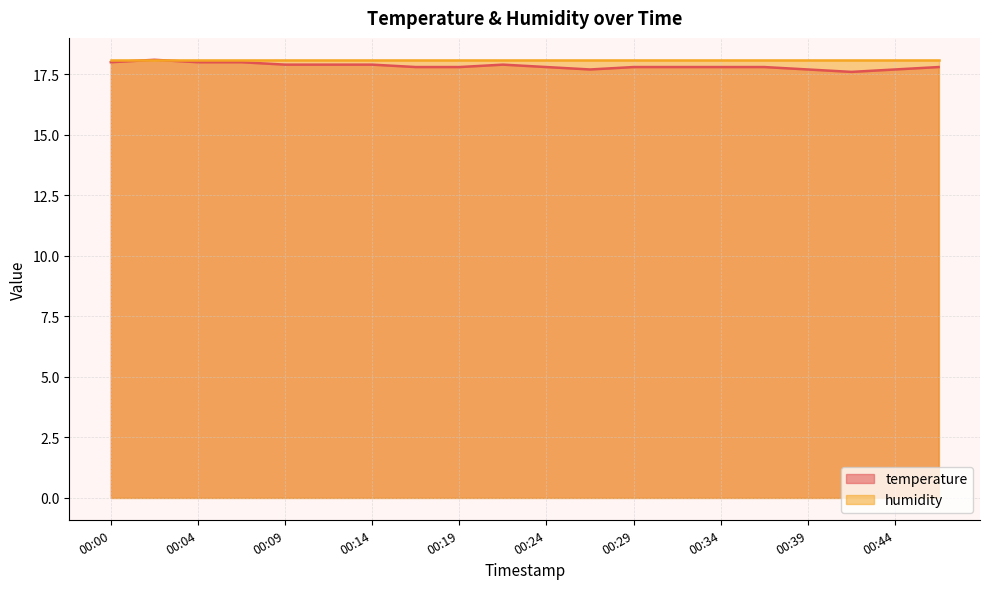

Approximately how many times larger is the value at 00:46 compared to 00:44?

1.0